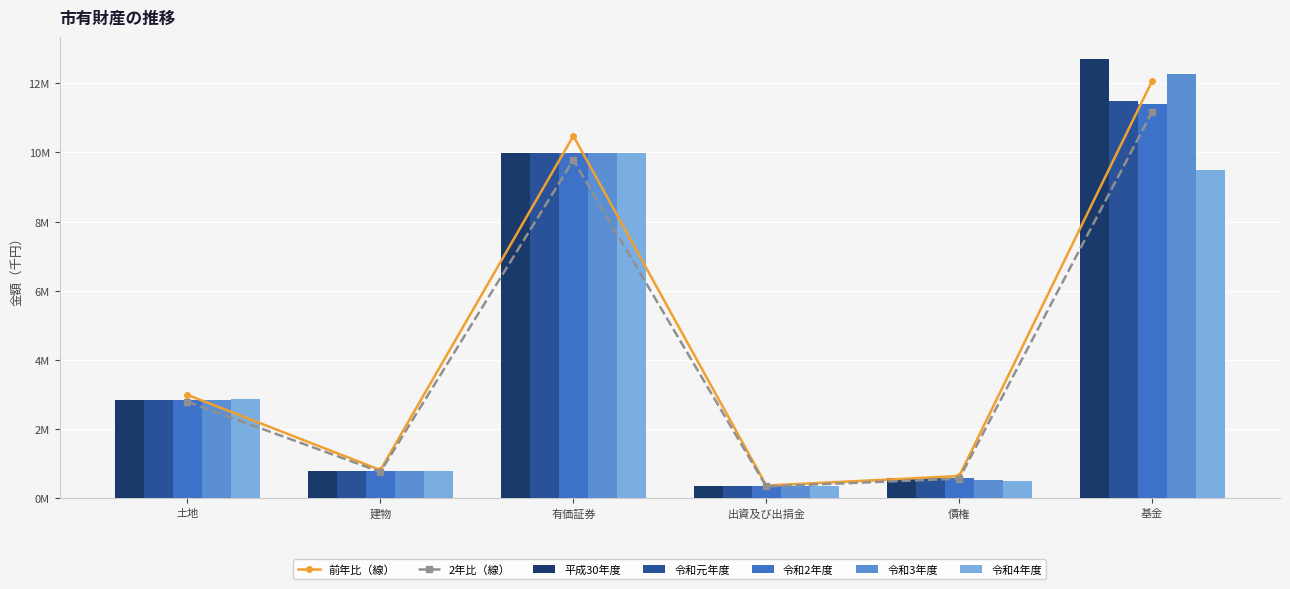

Is it true that 令和元年度 equals 16278648.5 at 有価証券?

False